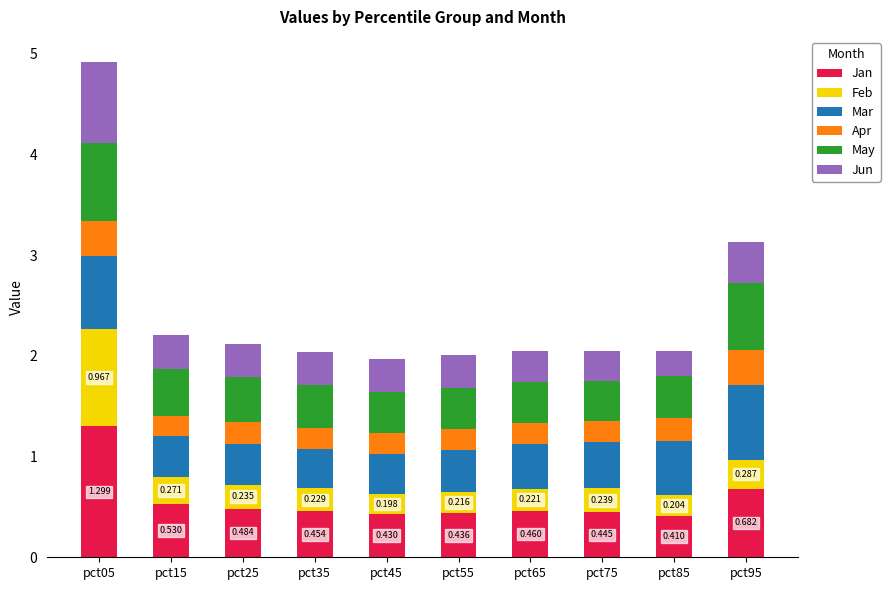

What is the difference between the Mar values at pct75 and pct15?

0.1